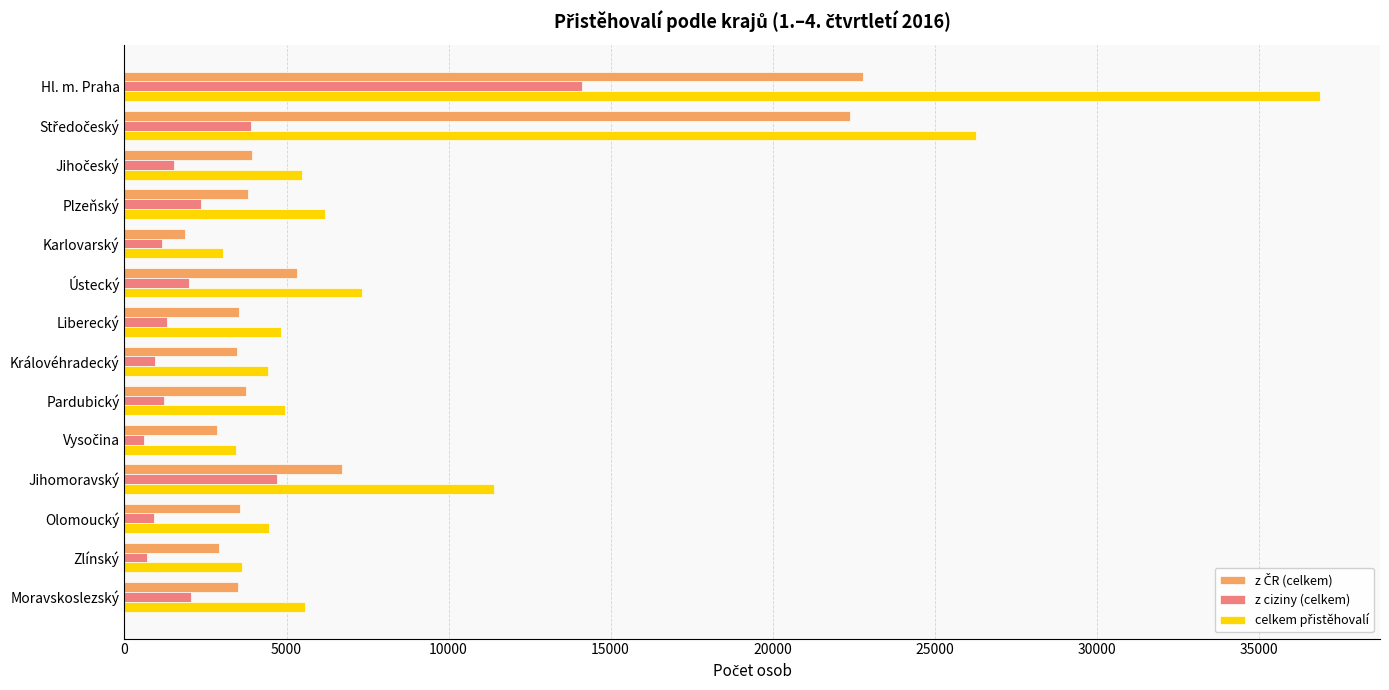

What is the average value of the z ciziny (celkem) series?

2679